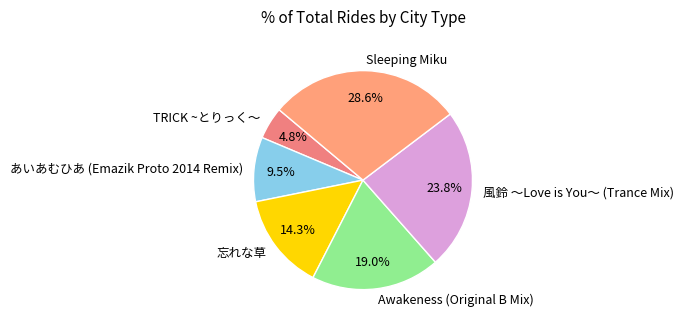

True or false: 風鈴 ～Love is You～ (Trance Mix) accounts for 30% of the total.

False